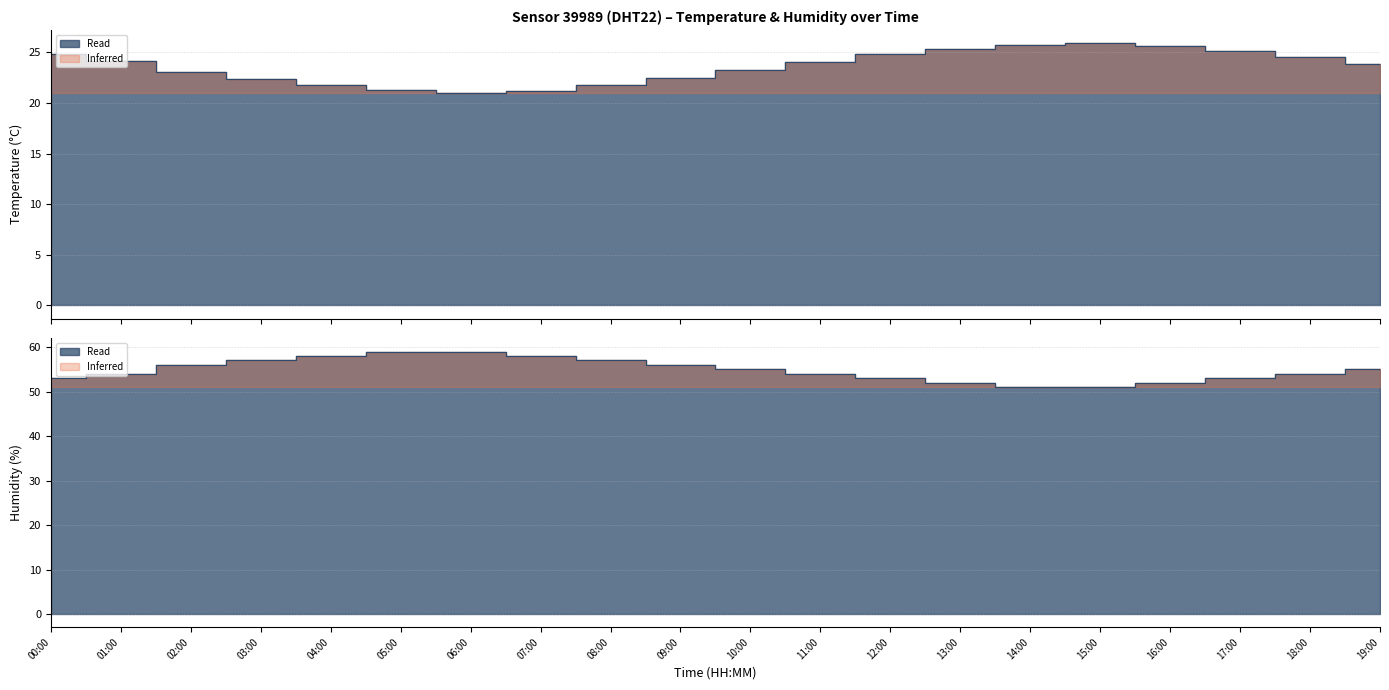

What is the label of the 5th point from the left?

04:00